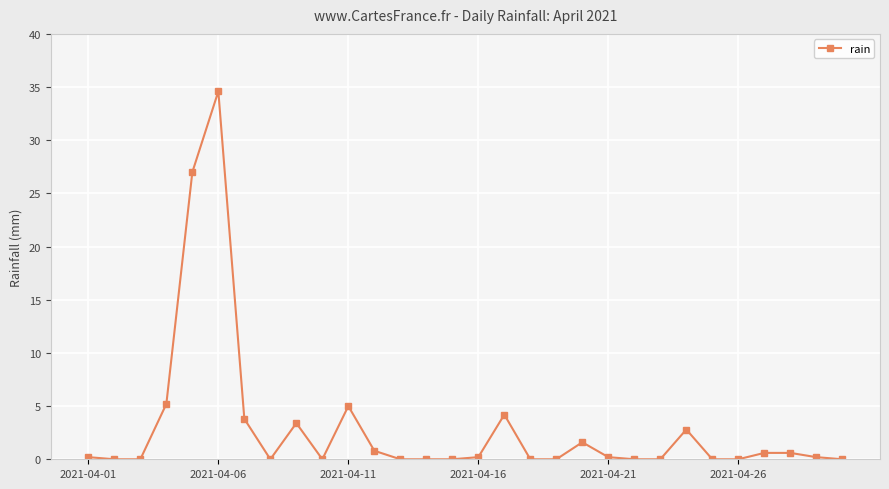

What is the difference between the maximum and minimum values?

34.6